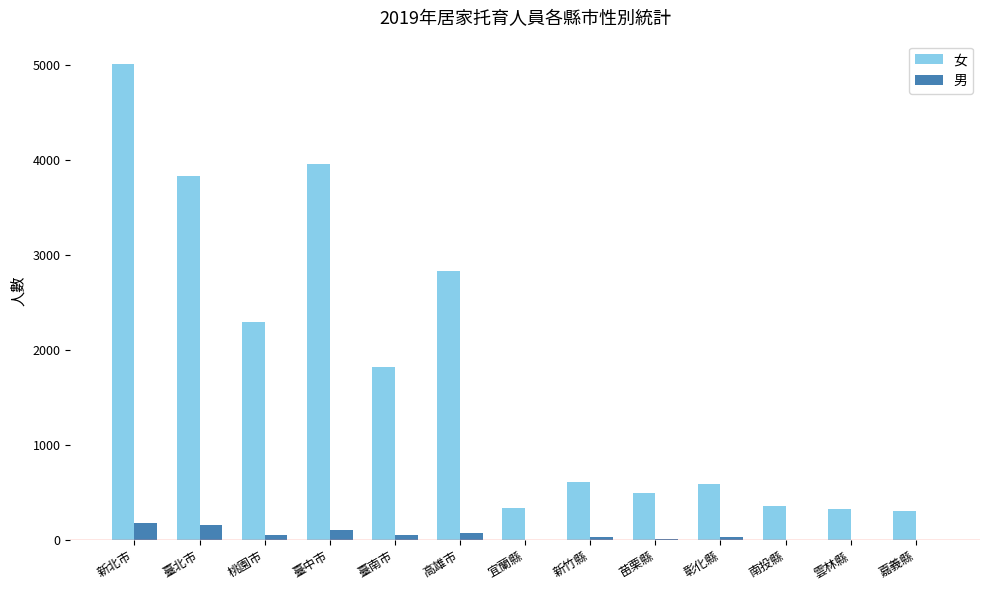

What are all the series names shown in the legend?

女, 男